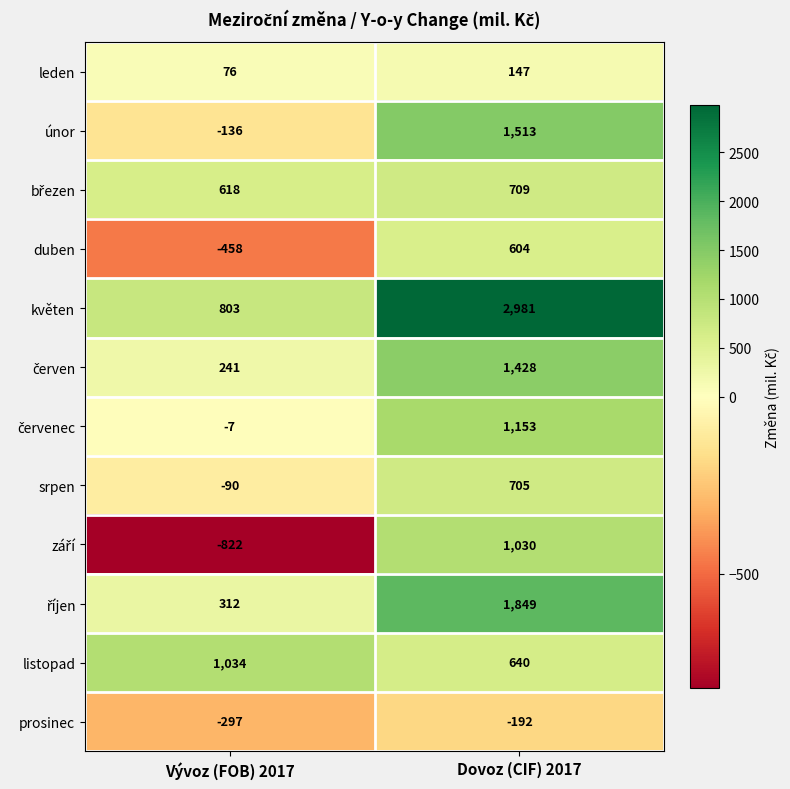

What is the average value of the prosinec series?

-244